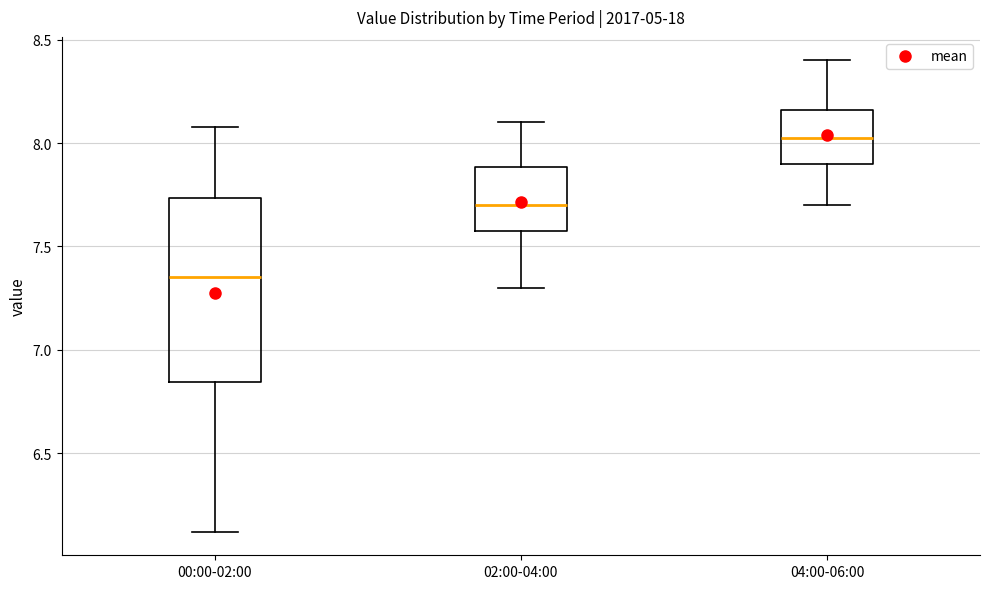

Which box is the tallest, from its lower edge to its upper edge?

00:00-02:00